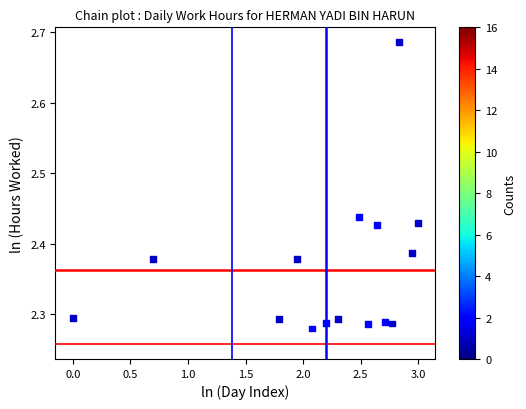

What is the range of Y values (max minus min)?

0.4